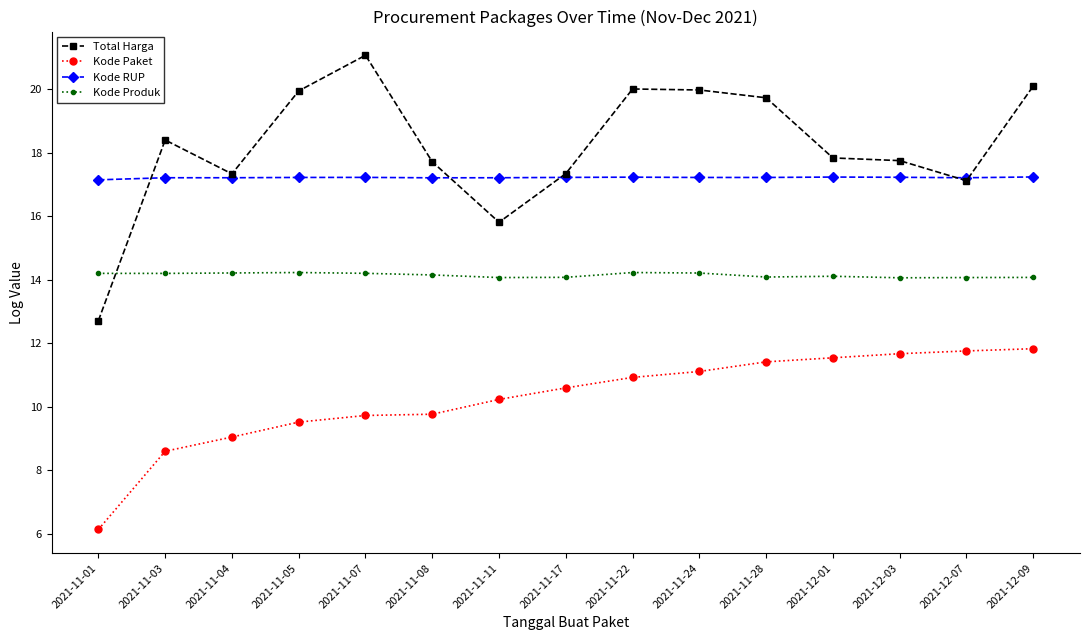

What is the sum of all Total Harga values?

273.0